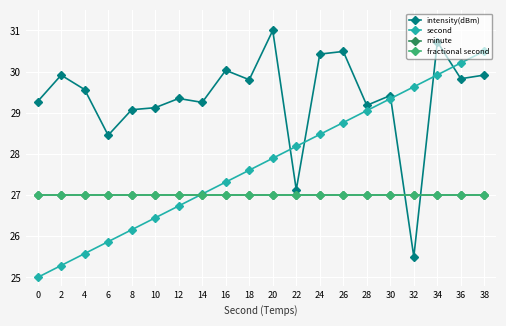

True or false: fractional second and minute intersect in this chart.

False